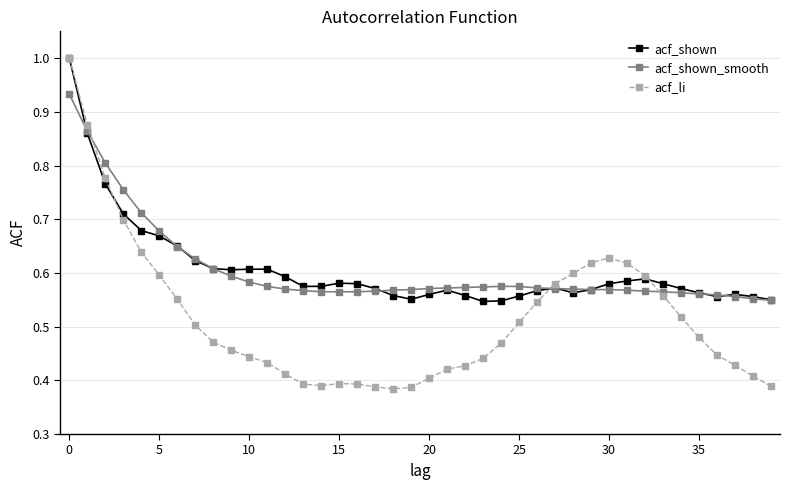

Which series ends up on top after the final intersection of acf_li and acf_shown_smooth?

acf_shown_smooth